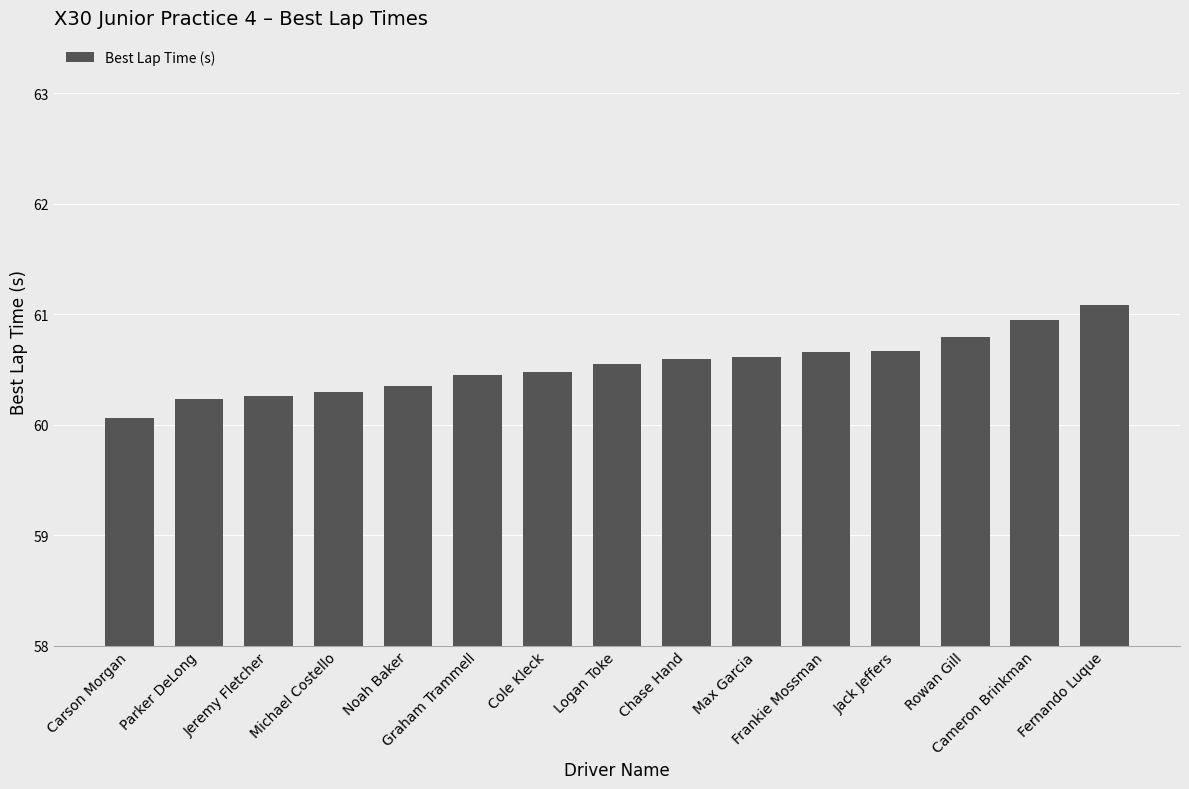

Approximately how many times larger is the value at Frankie Mossman compared to Fernando Luque?

1.0